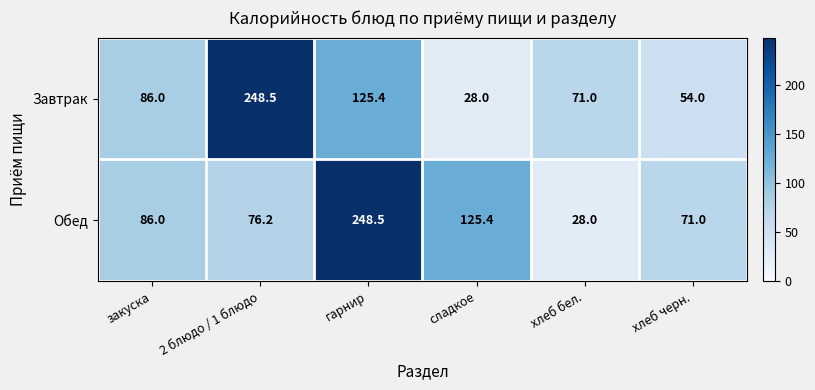

What is the difference between the maximum and minimum values in the Обед series?

220.5